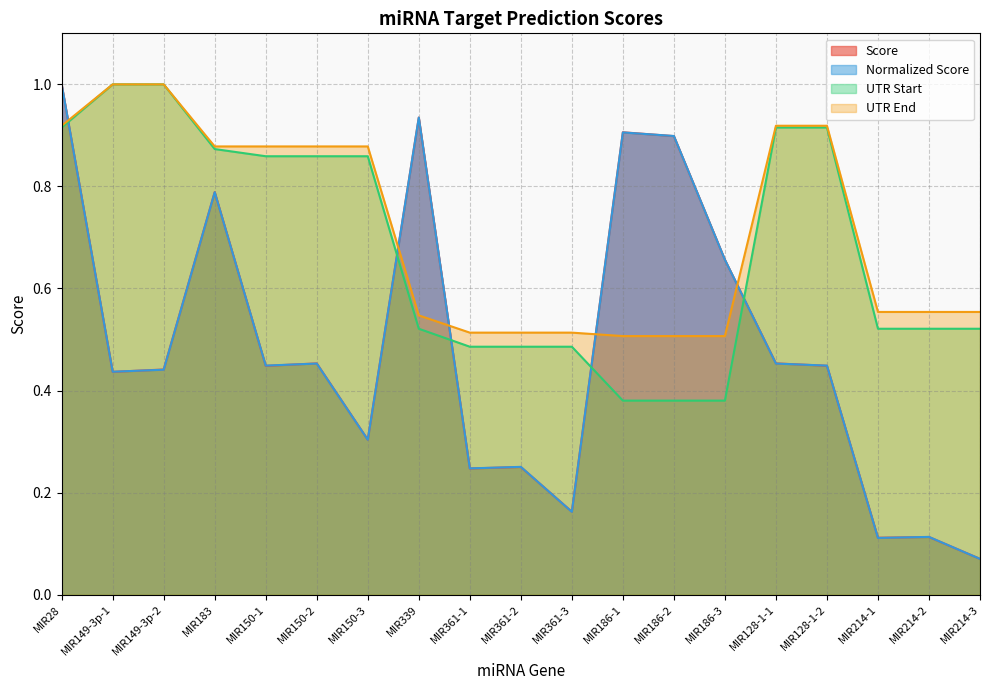

Does the chart display data point markers on the line(s)?

No